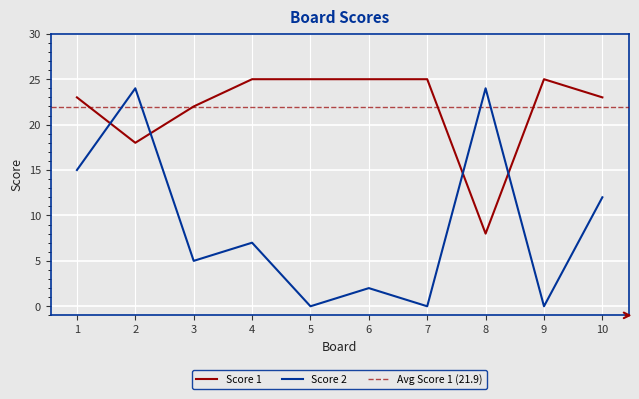

How many lines are shown in the chart?

2